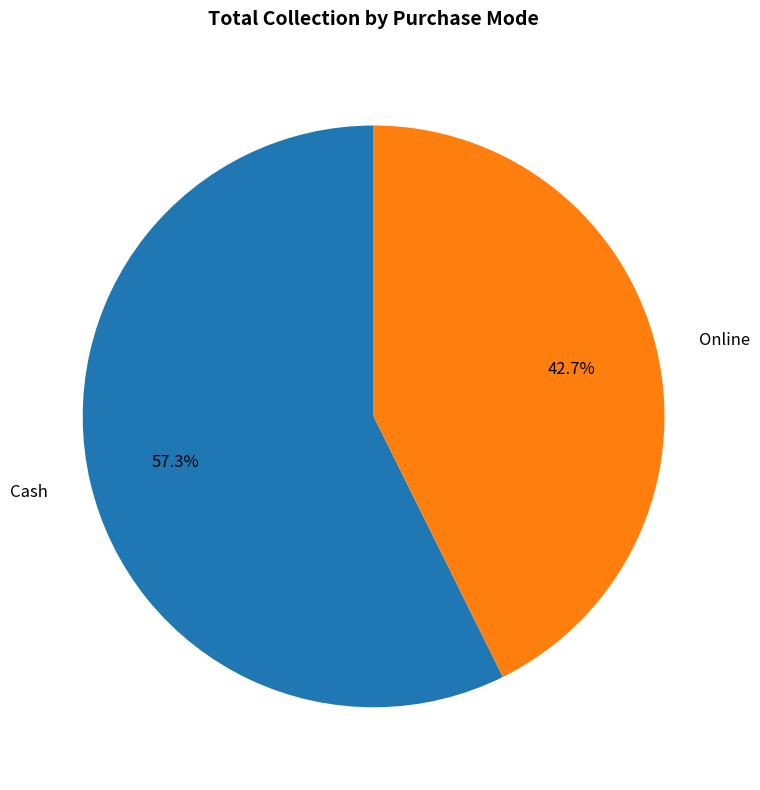

What is the ratio of the value at Cash to the value at Online?

1.3